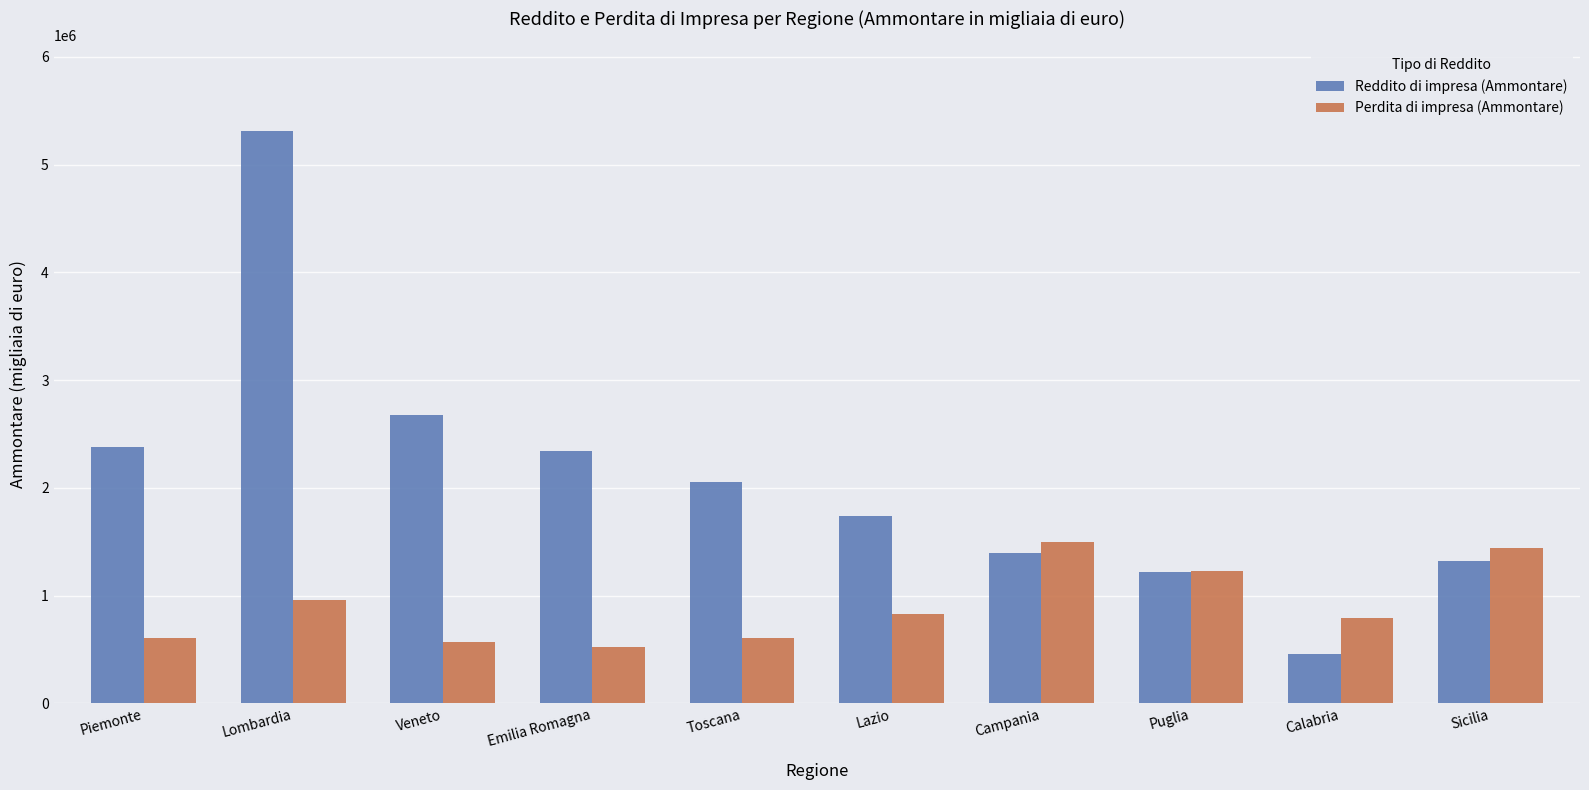

True or false: Perdita di impresa (Ammontare) has a value of 523000 at Emilia Romagna.

True